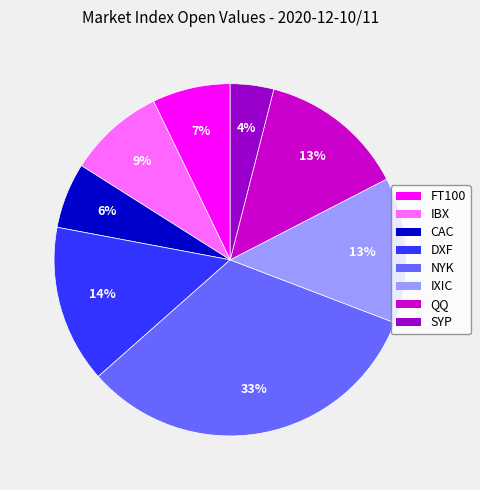

To the nearest percent, what portion does CAC represent?

6%